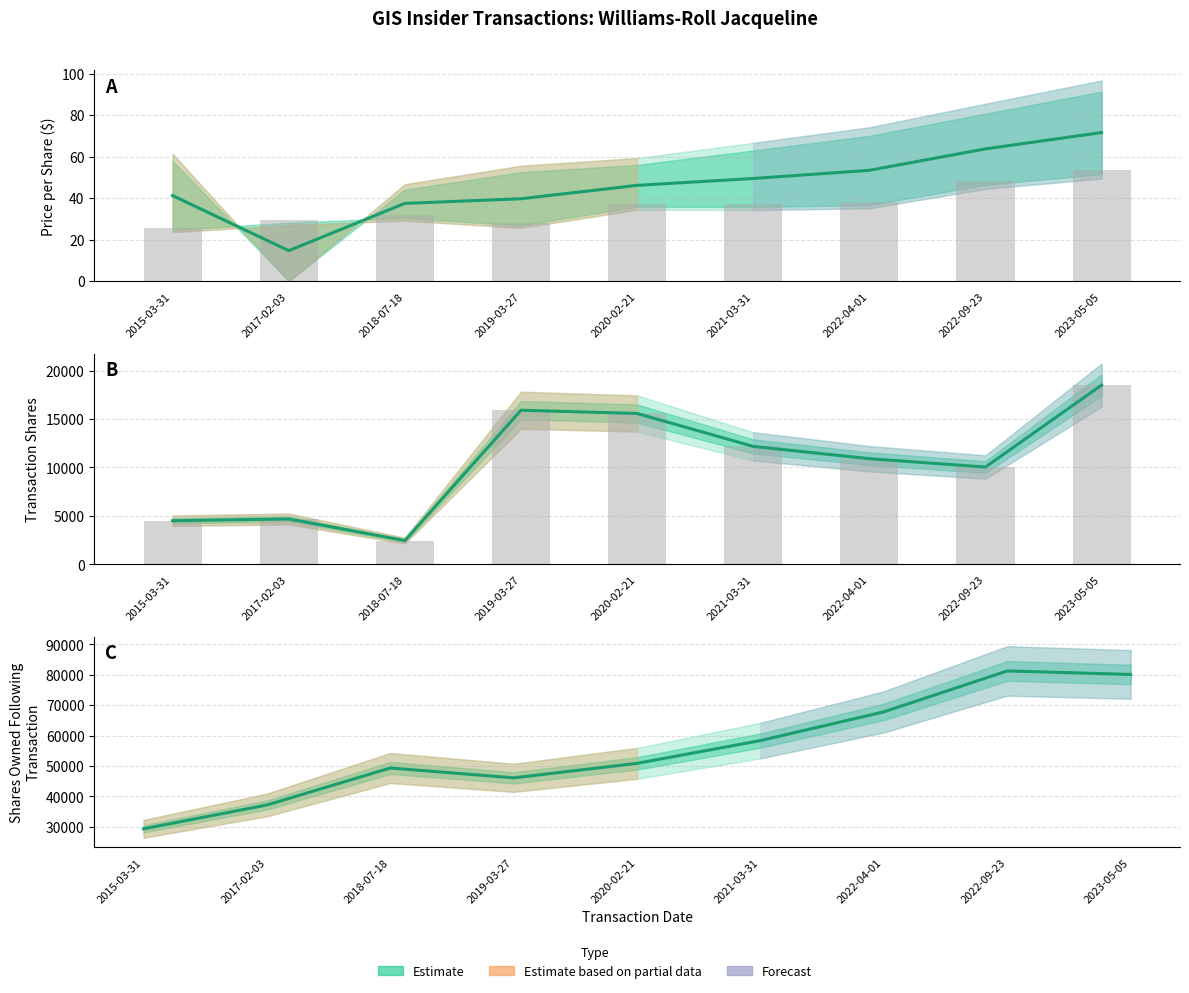

Rank the series at 2022-04-01 from lowest to highest value.

Estimate (mid price), Estimate (acquired shares), Estimate (shares owned)